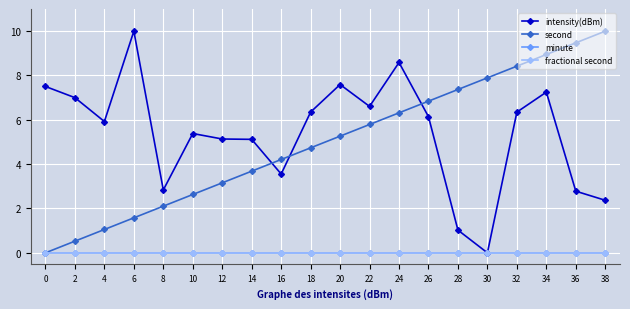

List the series in order of their peak value, highest first.

intensity(dBm), second, minute, fractional second